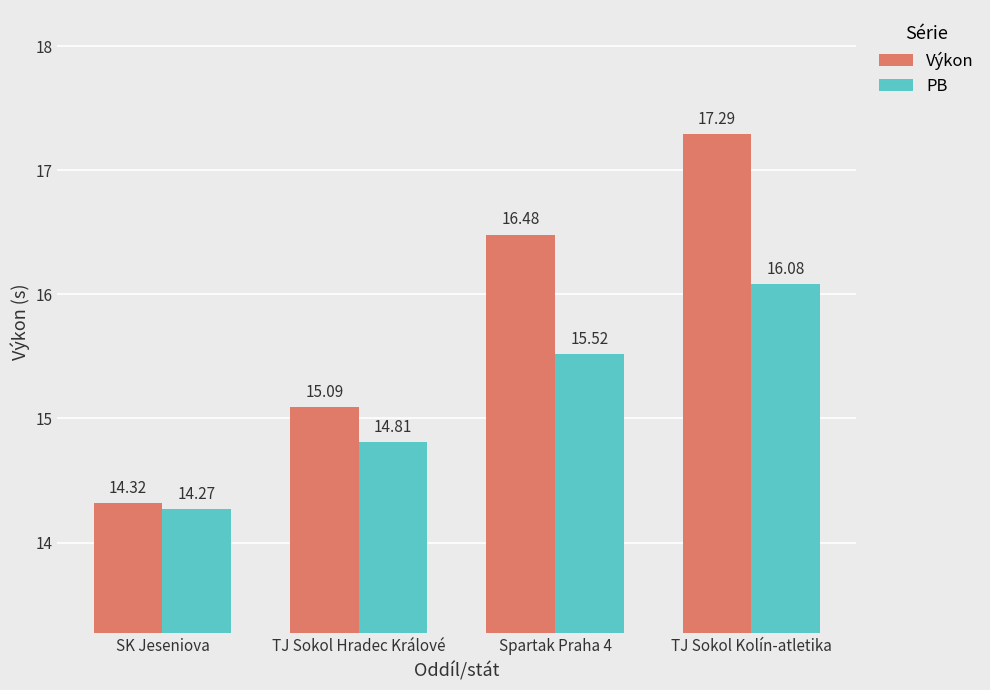

Is the value of PB at Spartak Praha 4 greater than the value of Výkon at TJ Sokol Kolín-atletika?

No